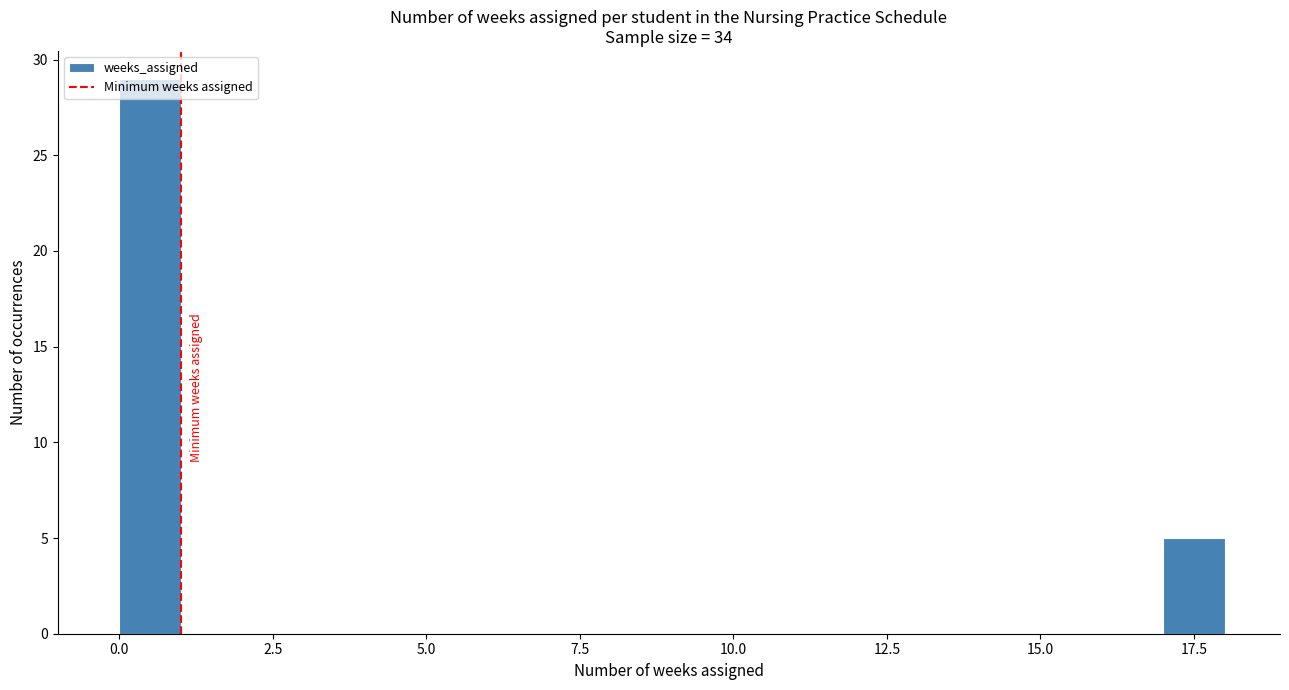

Around what value on the x-axis is the tallest bar? Give the approximate position of its centre, as read against the axis.

0.5